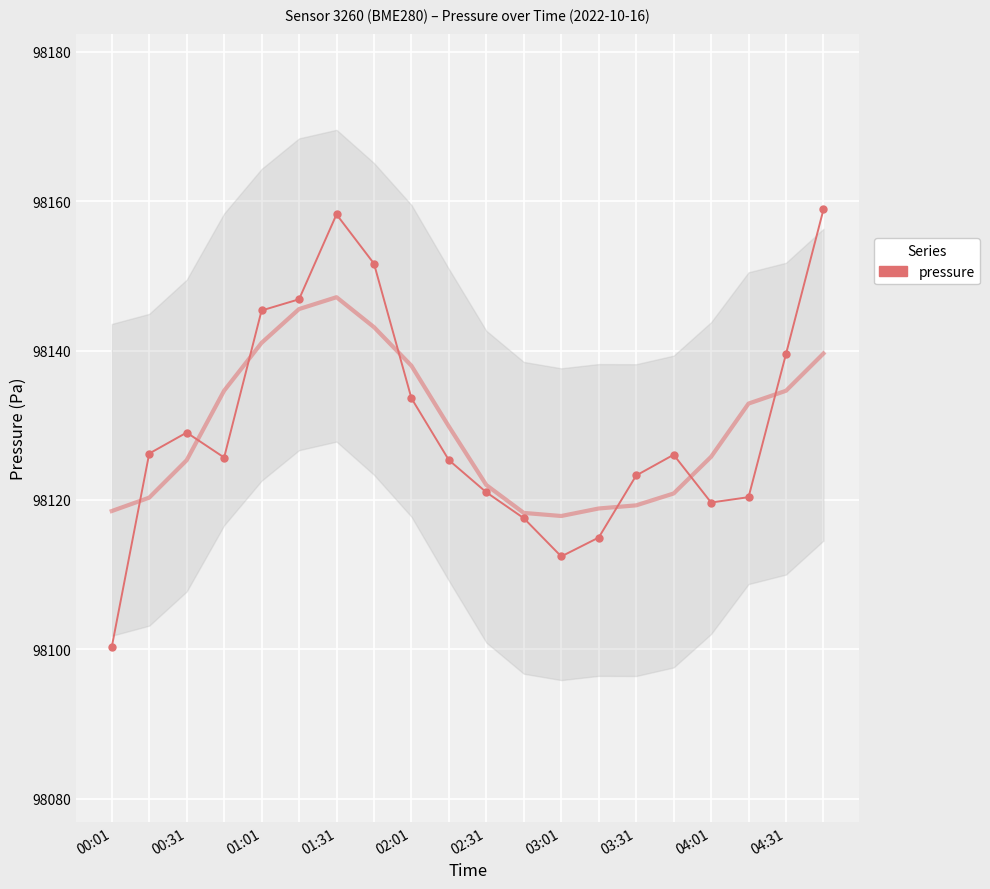

What position from the left is 11?

12